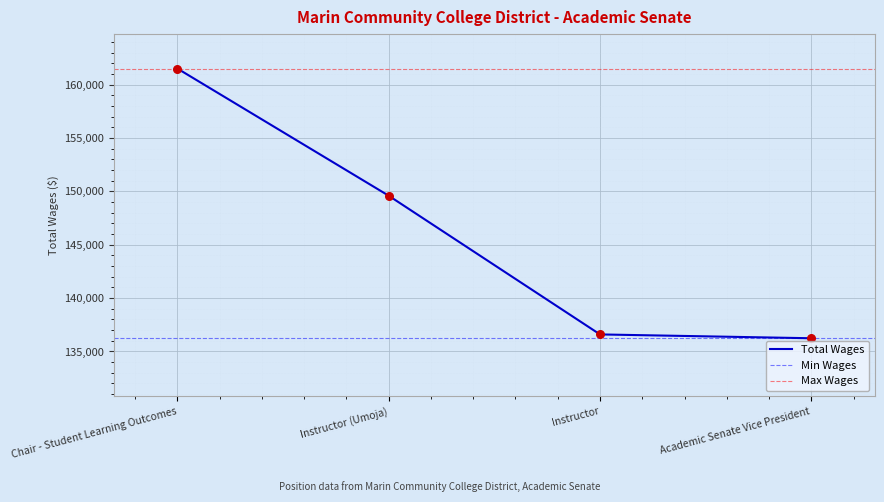

What is the change in value from Instructor (Umoja) to Instructor?

-12993